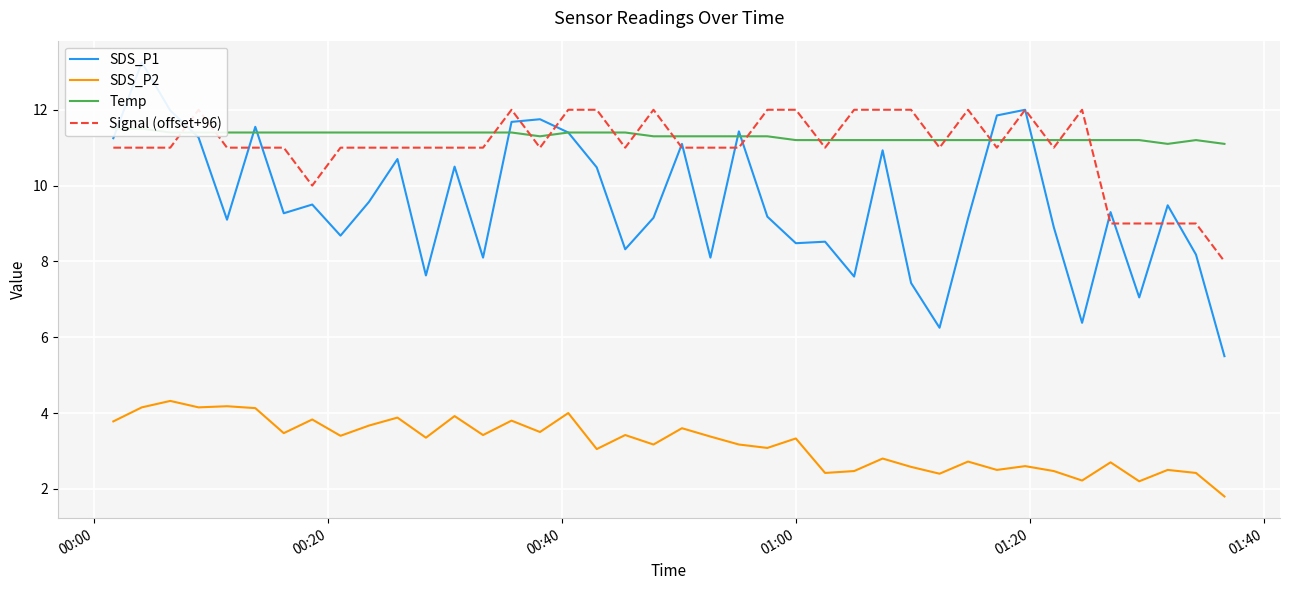

Rank the series by their maximum value, from lowest to highest.

SDS_P2, Temp, Signal (offset+96), SDS_P1